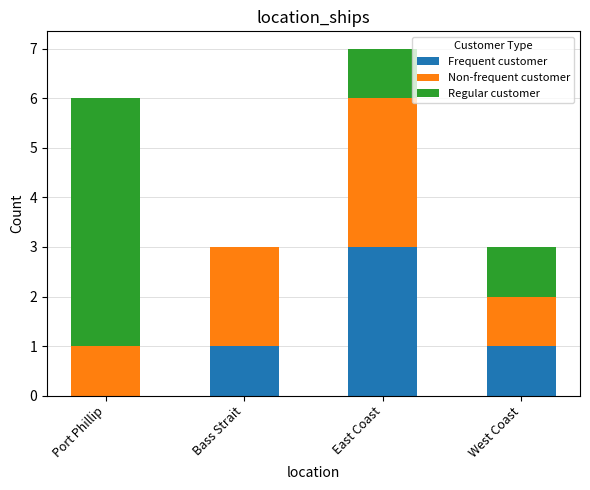

Reading left to right, what are the values for Frequent customer?

Port Phillip=0	Bass Strait=1	East Coast=3	West Coast=1